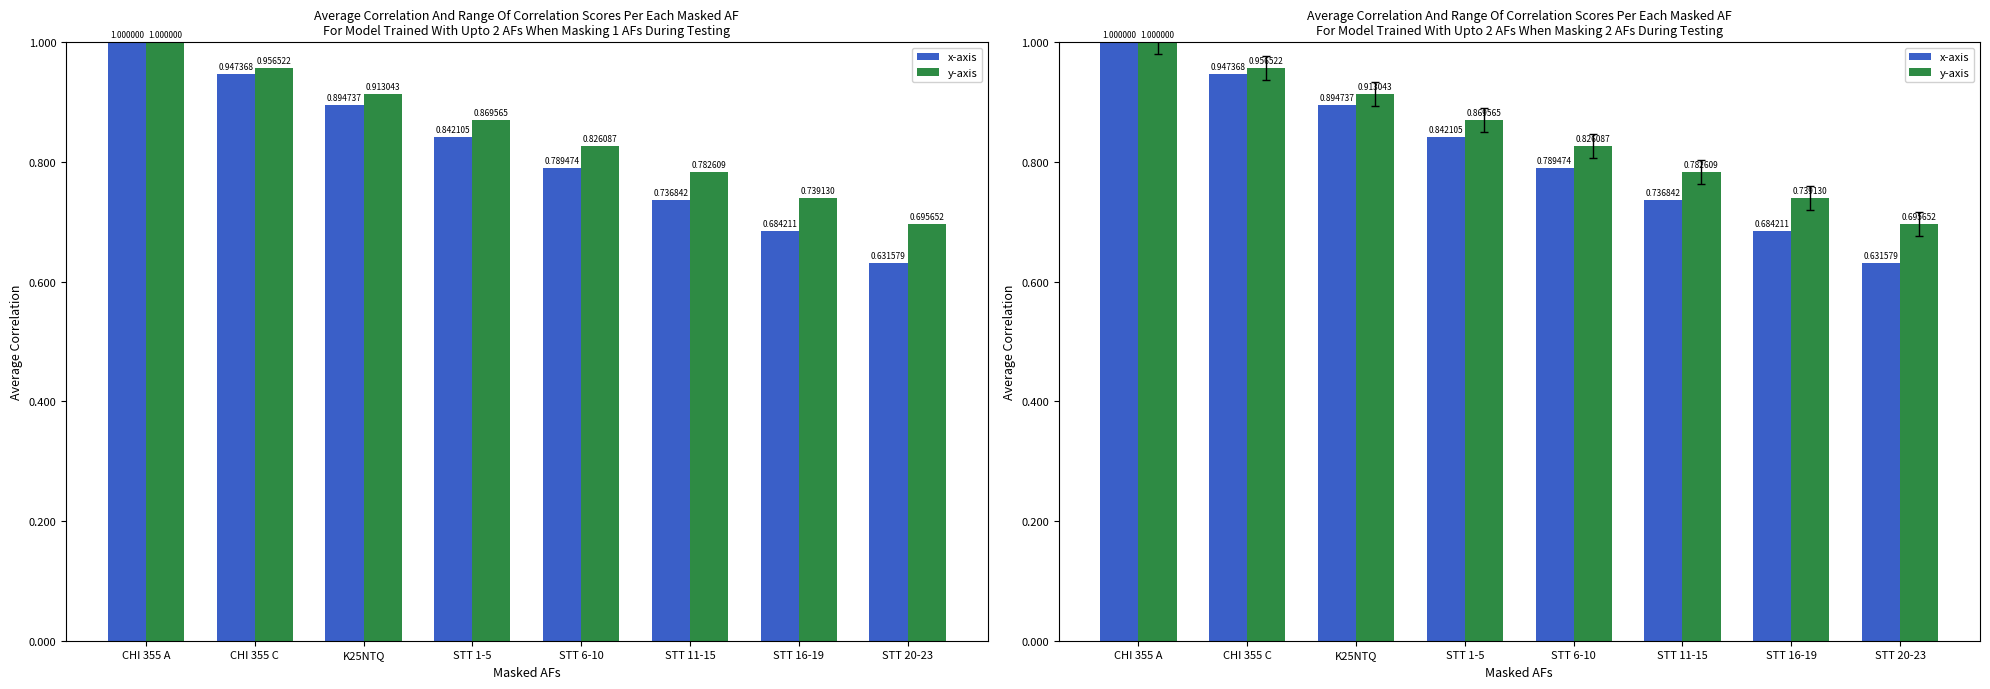

How many bars are there in total?

16